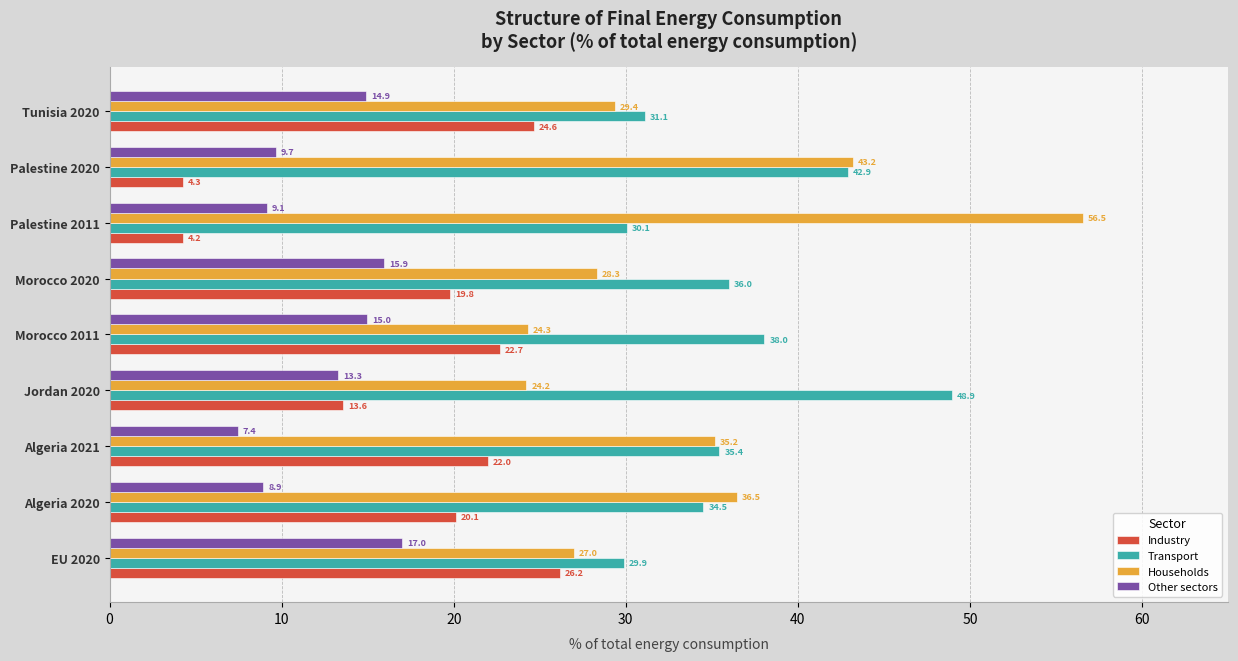

Which series changed the most between Jordan 2020 and Palestine 2011?

Households